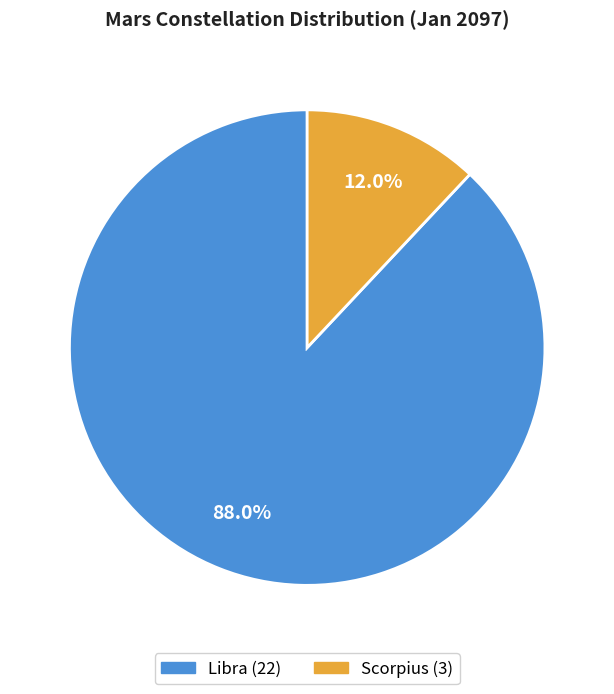

Which has a higher value, Libra or Scorpius?

Libra